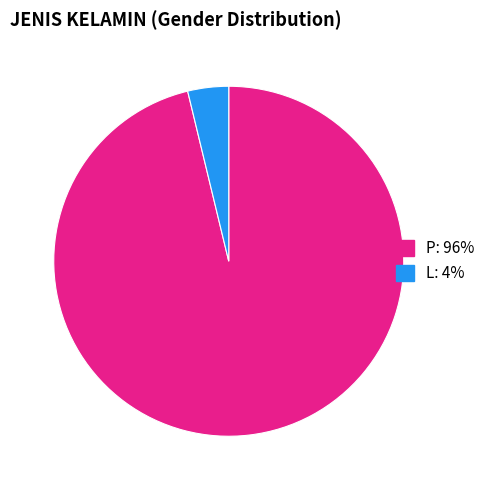

Which has a higher value, P or L?

P